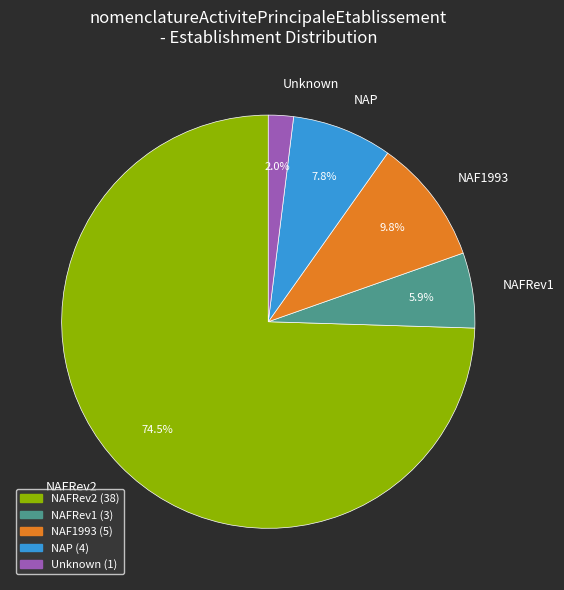

Which has a higher value, NAP or NAF1993?

NAF1993